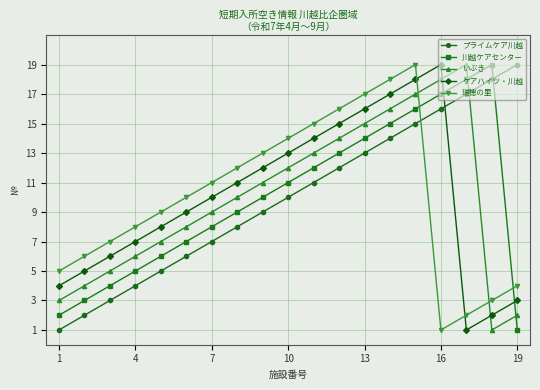

What is the maximum value for プライムケア川越?

19